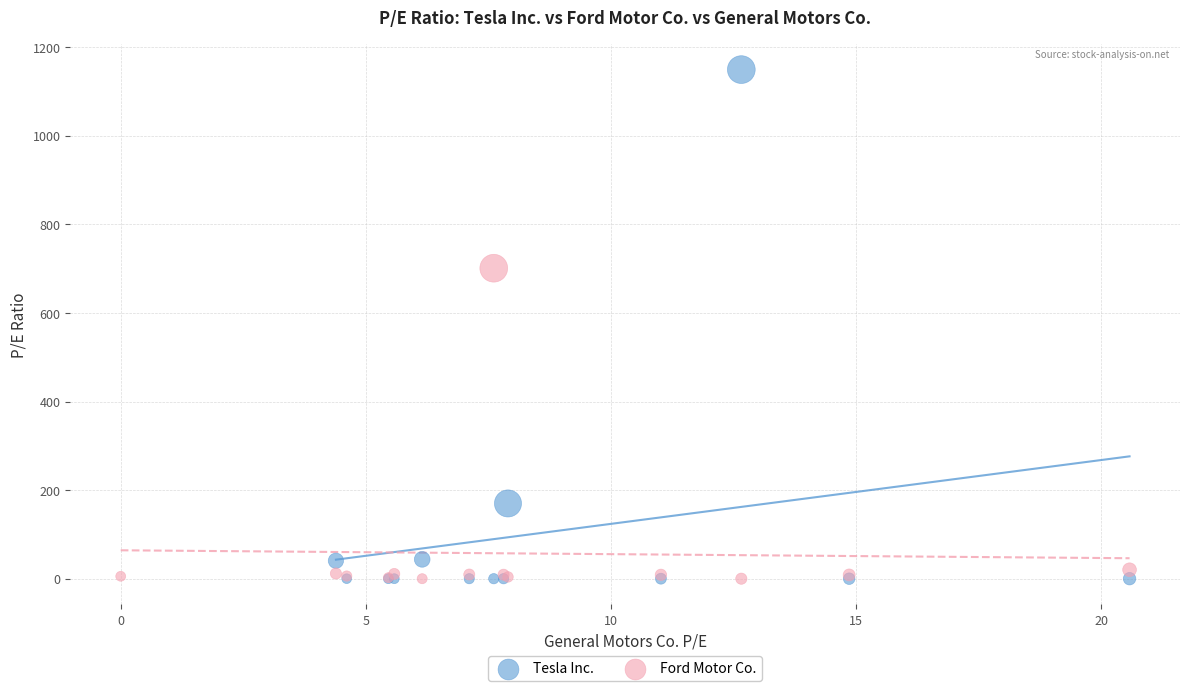

Which series reaches the maximum Y coordinate?

Tesla Inc.